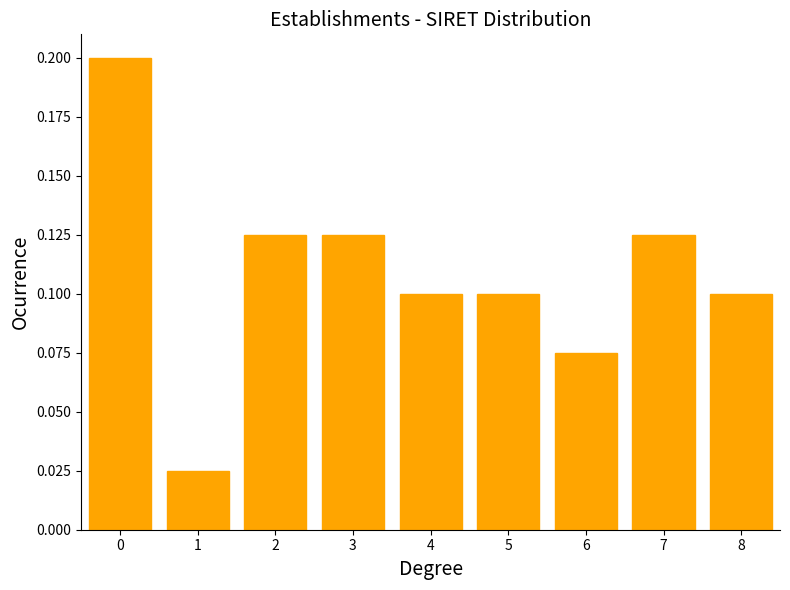

What is the sum of all values?

1.0